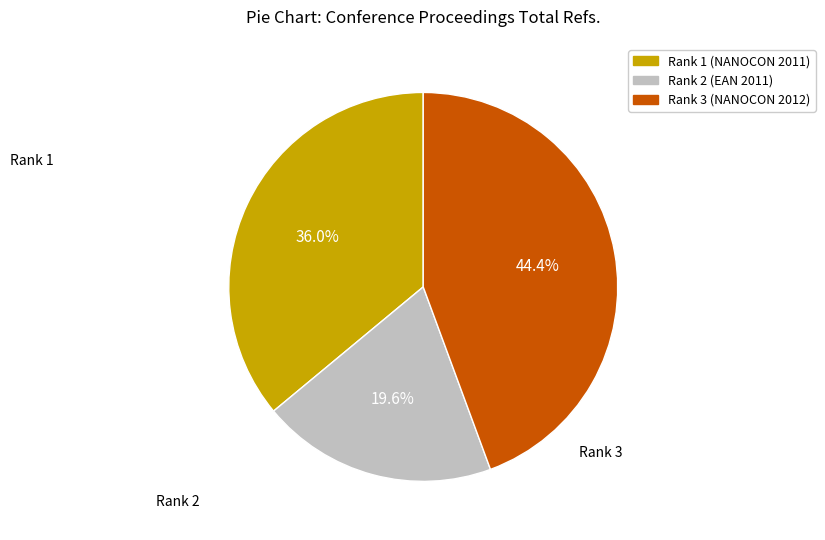

To the nearest percent, what is the average slice percentage?

33%